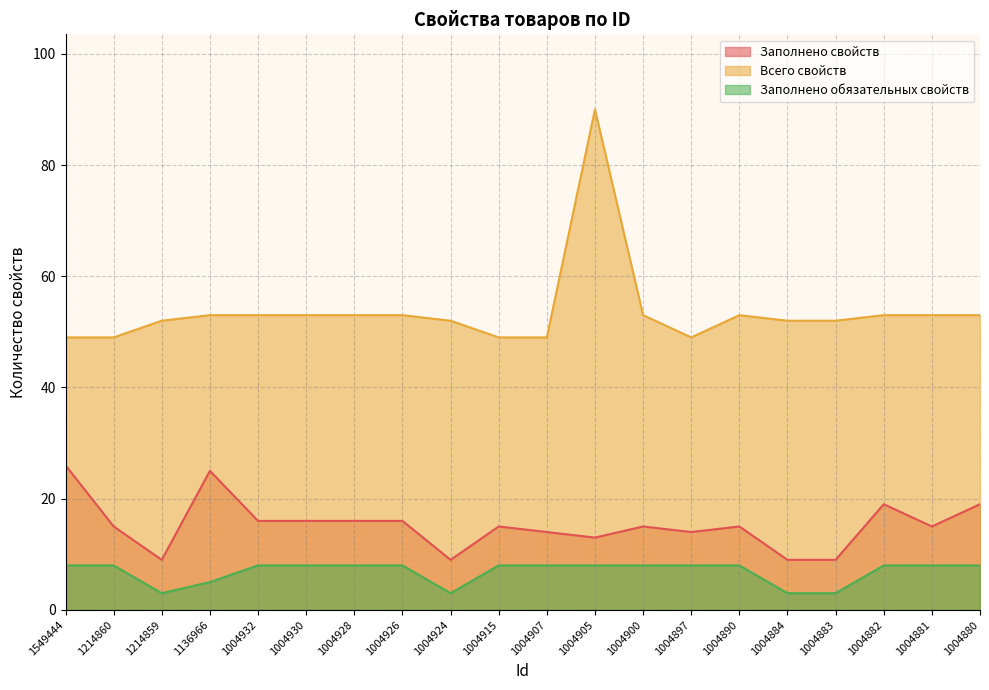

Between 1136966 and 1004928, which series saw the biggest shift?

Заполнено свойств